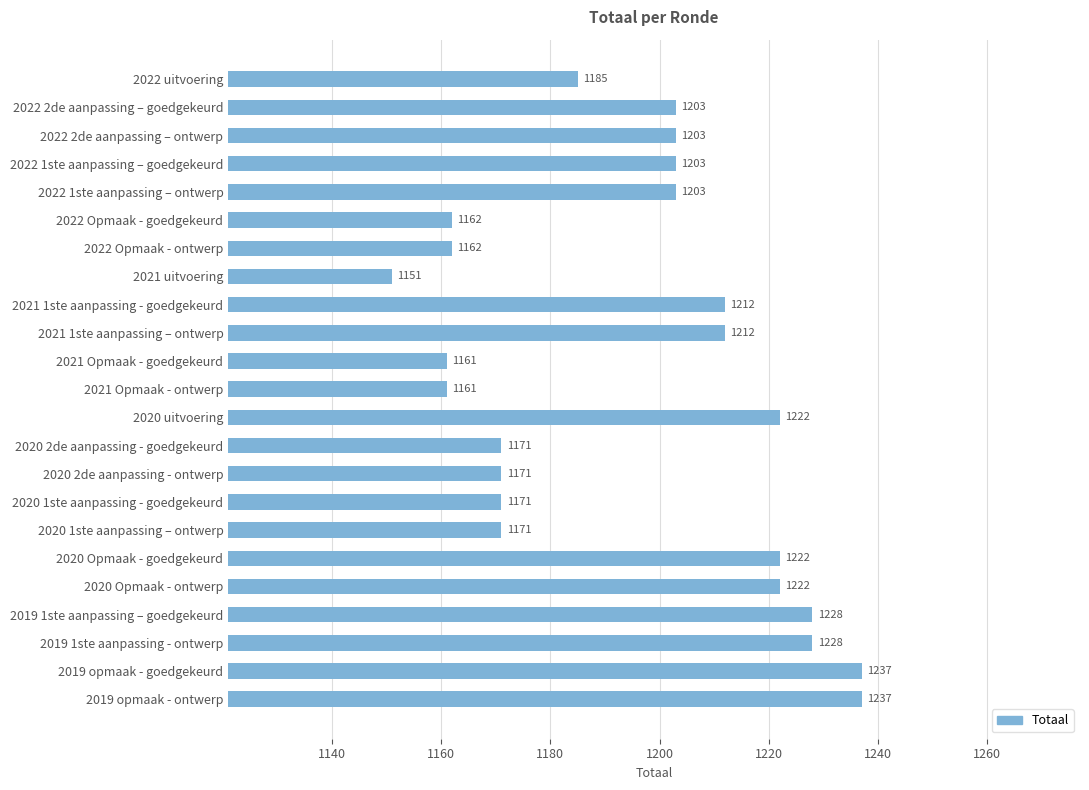

At which category does the chart reach its minimum across all series?

2021 uitvoering